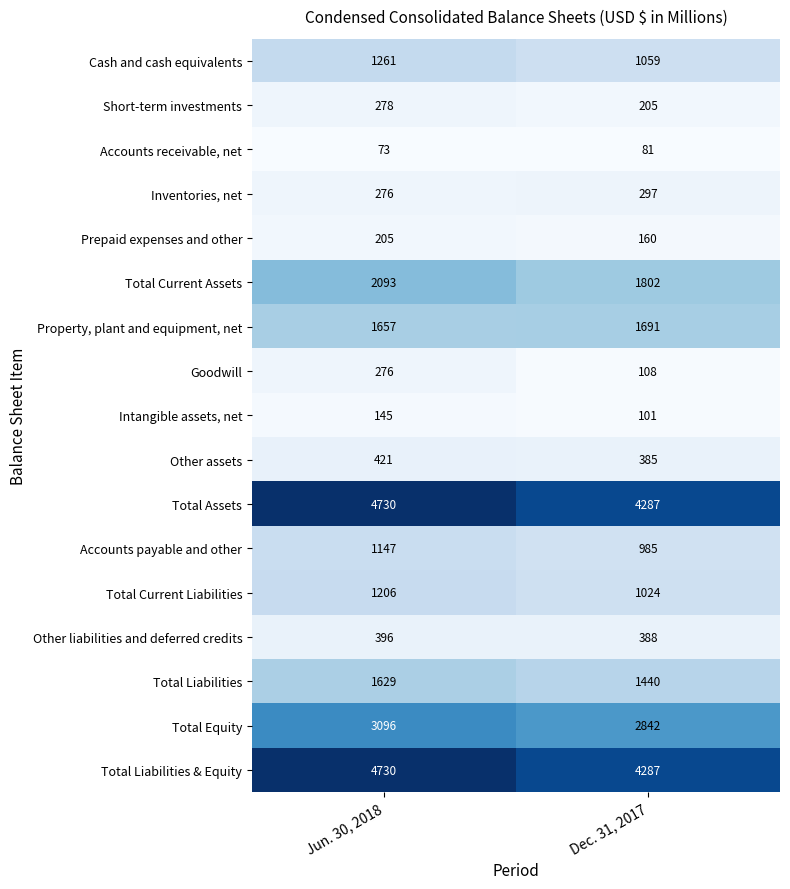

What is the difference between the highest and lowest values at Dec. 31, 2017?

4206